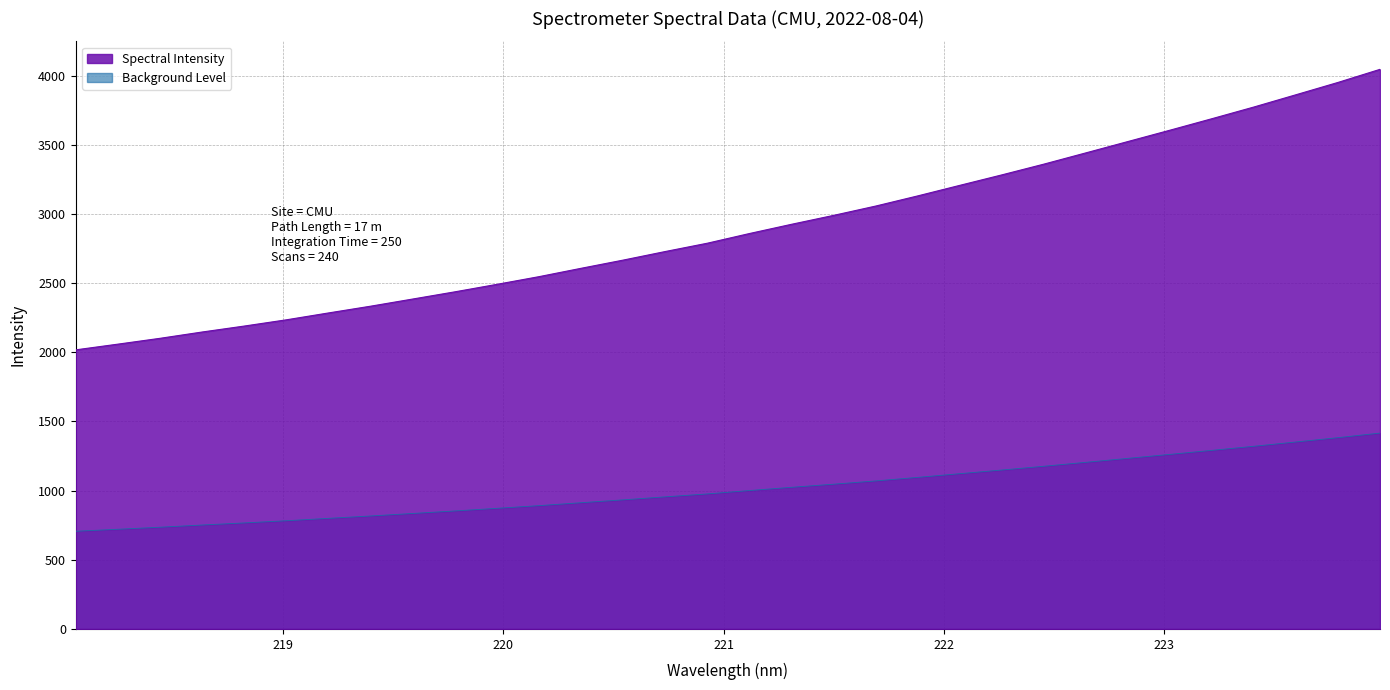

What is the minimum value shown in the chart?

706.3